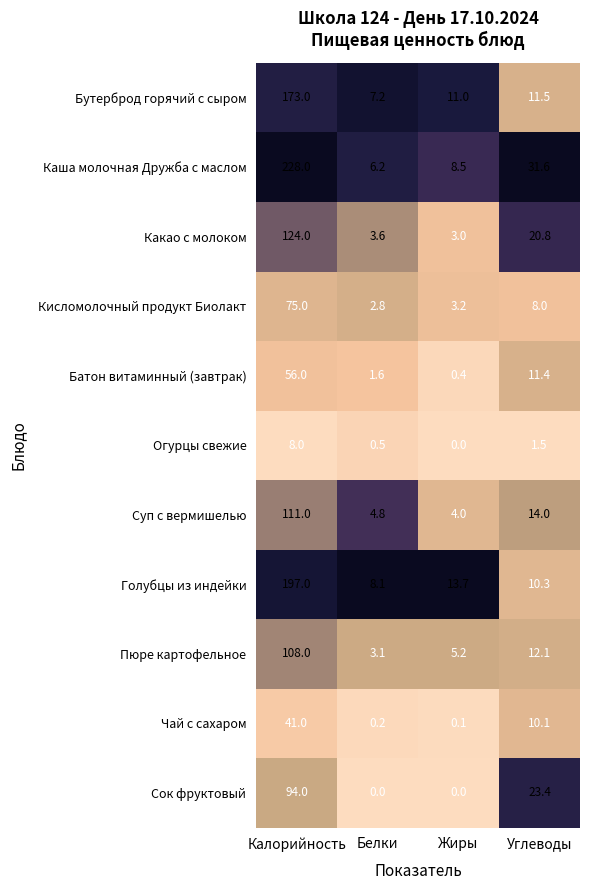

Between Калорийность and Углеводы, which series saw the biggest shift?

Каша молочная Дружба с маслом